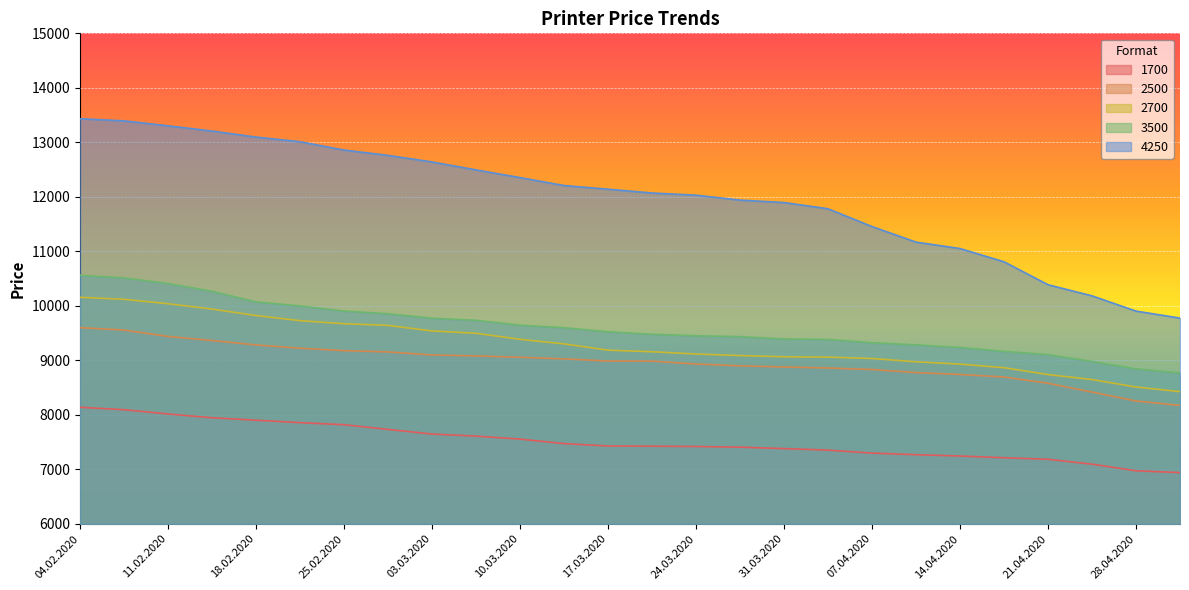

Rank the series by their maximum value, from lowest to highest.

1700, 2500, 2700, 3500, 4250